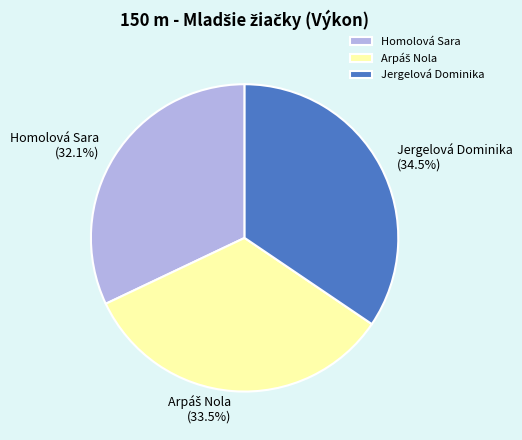

How many slices are in this pie chart?

3